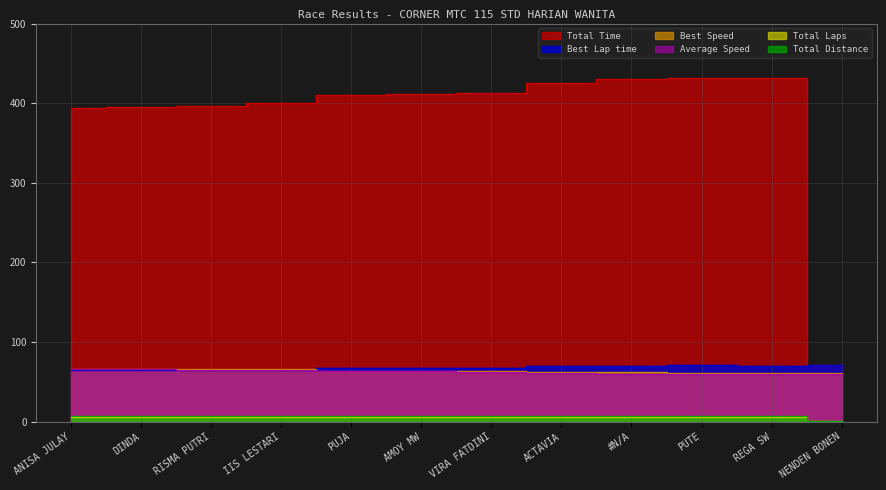

True or false: Total Laps has more than 0 interior local peaks.

False